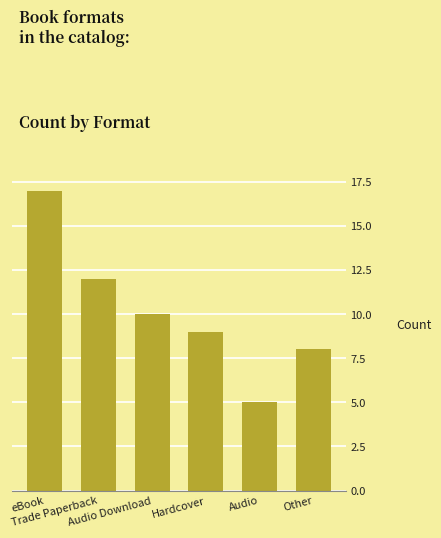

The chart shows a value of 5 at Audio. True or false?

True